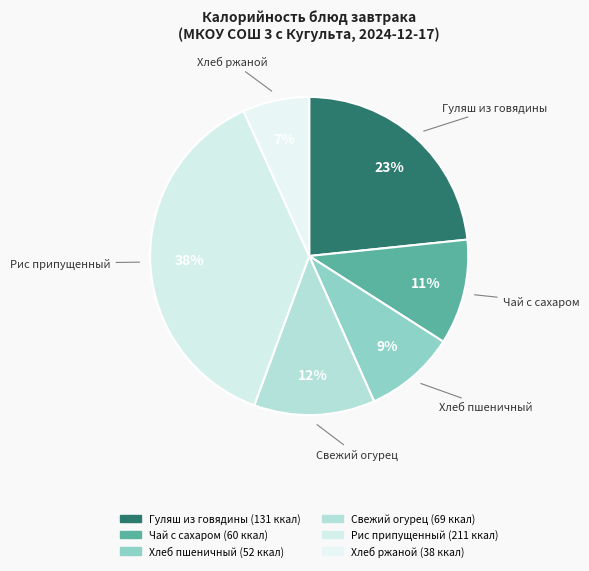

Count the number of slices in the pie.

6